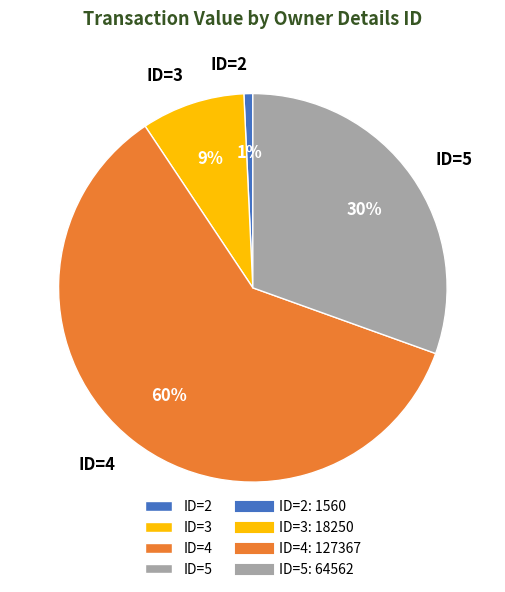

Rank the categories by value from lowest to highest.

ID=2, ID=3, ID=5, ID=4